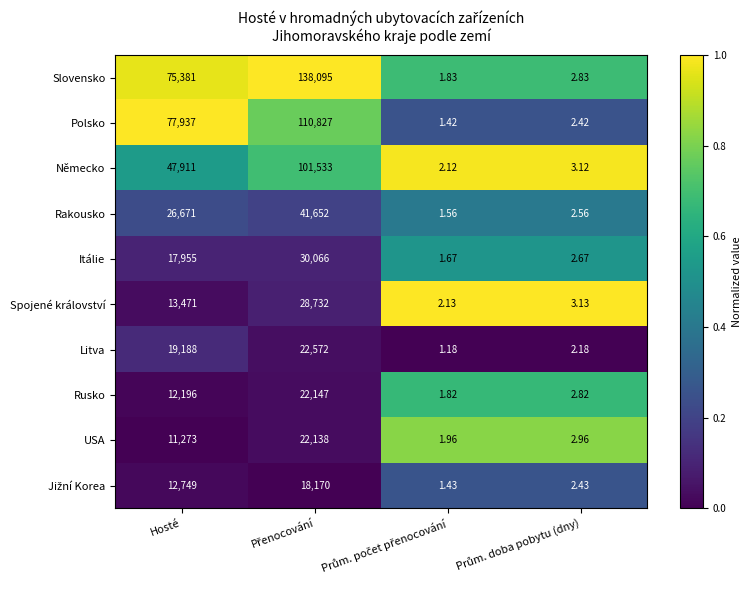

Where is USA nearest to the value 11069?

Hosté